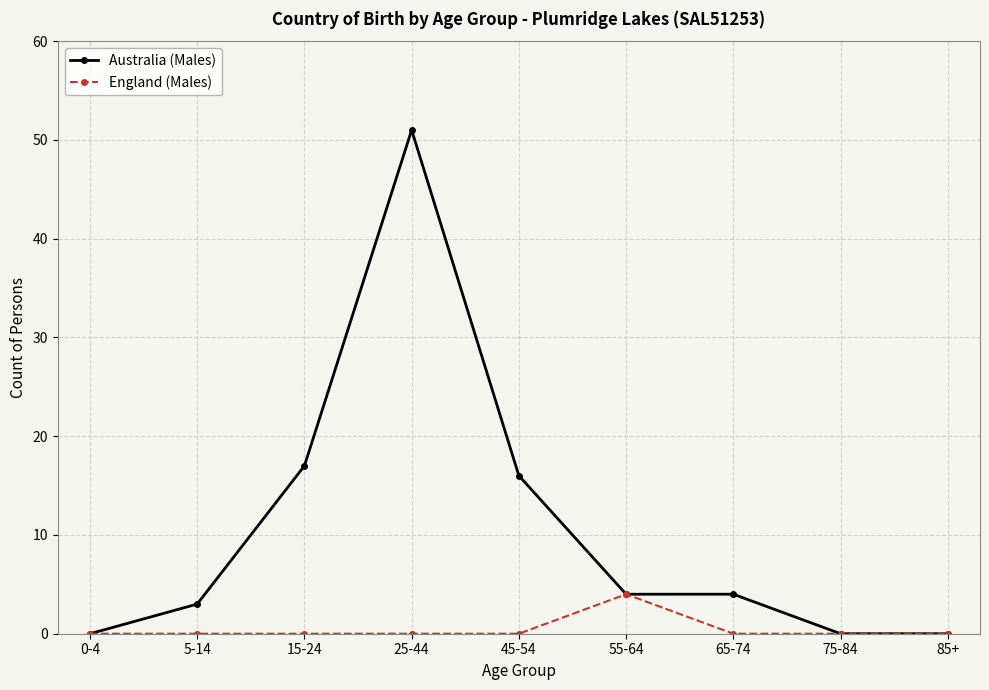

Reading left to right, list all the values displayed in this chart.

Australia (Males): 0	3	17	51	16	4	4	0	0
England (Males): 0	0	0	0	0	4	0	0	0